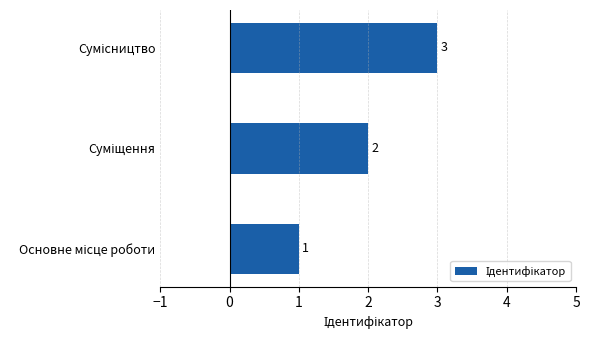

What is the sum of all values?

6